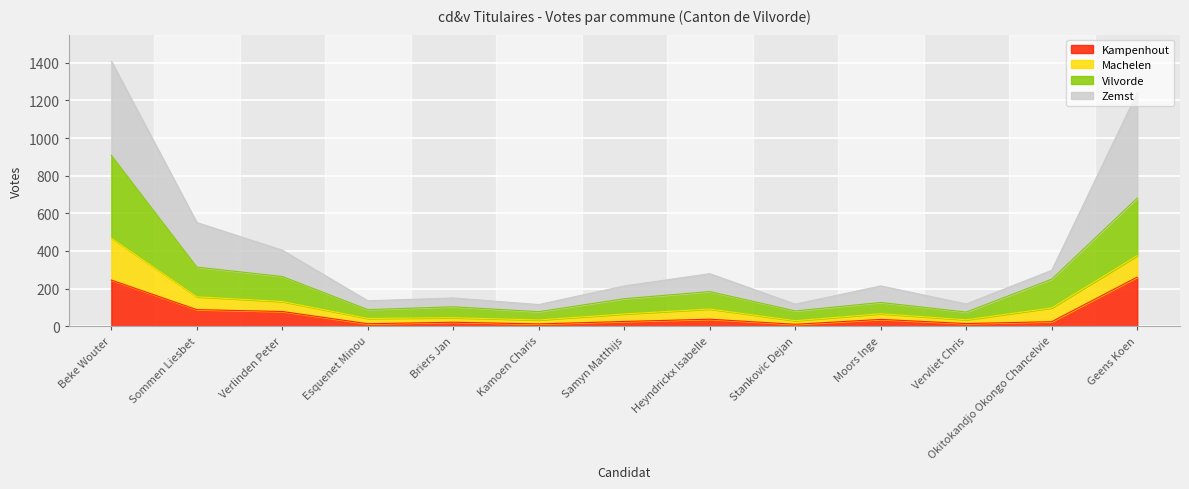

At which label does Zemst reach its minimum?

Kamoen Charis